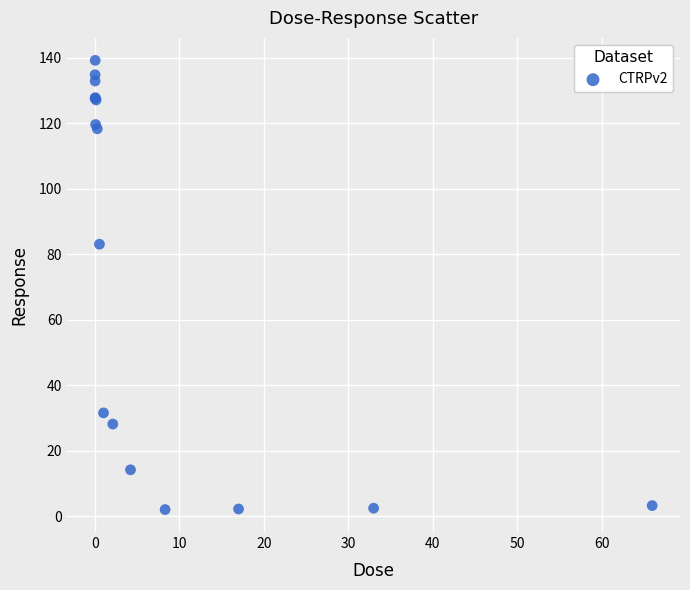

What Y value in the scatter plot is closest to 70?

83.0